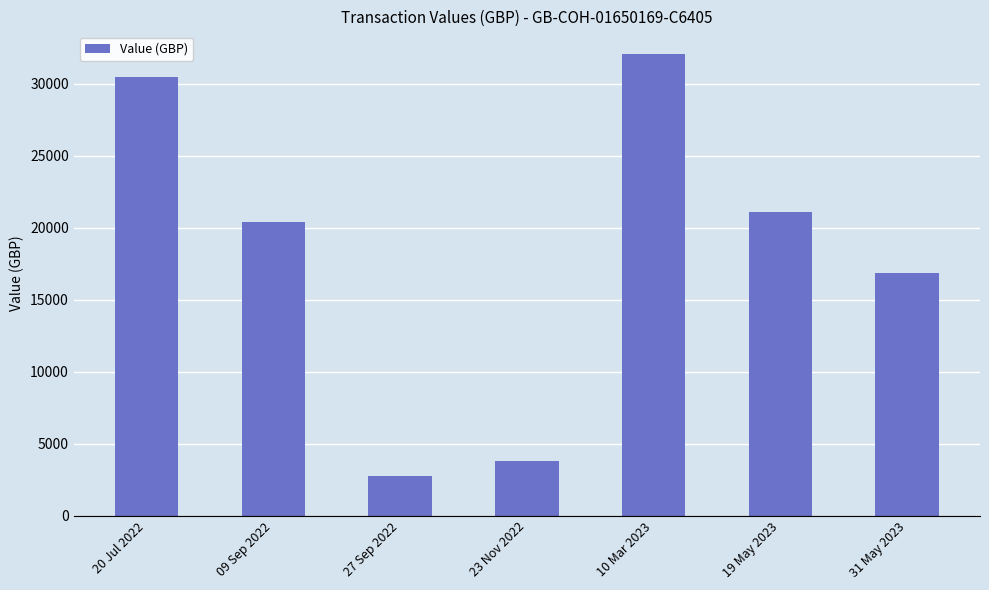

Is it true that the value at 10 Mar 2023 is 54487.4?

False